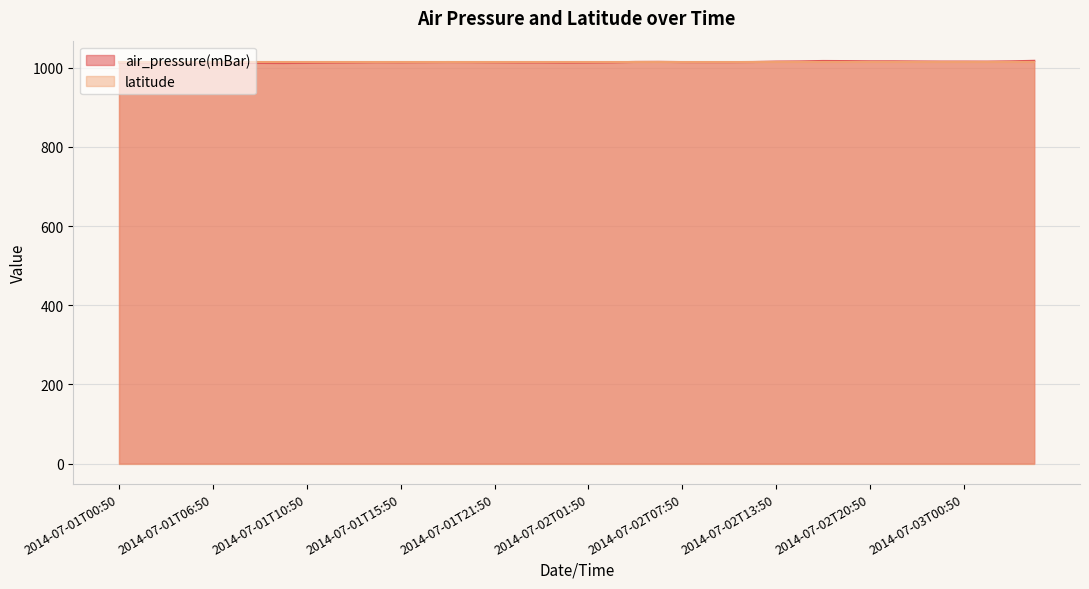

What is the smallest value displayed?

1011.9